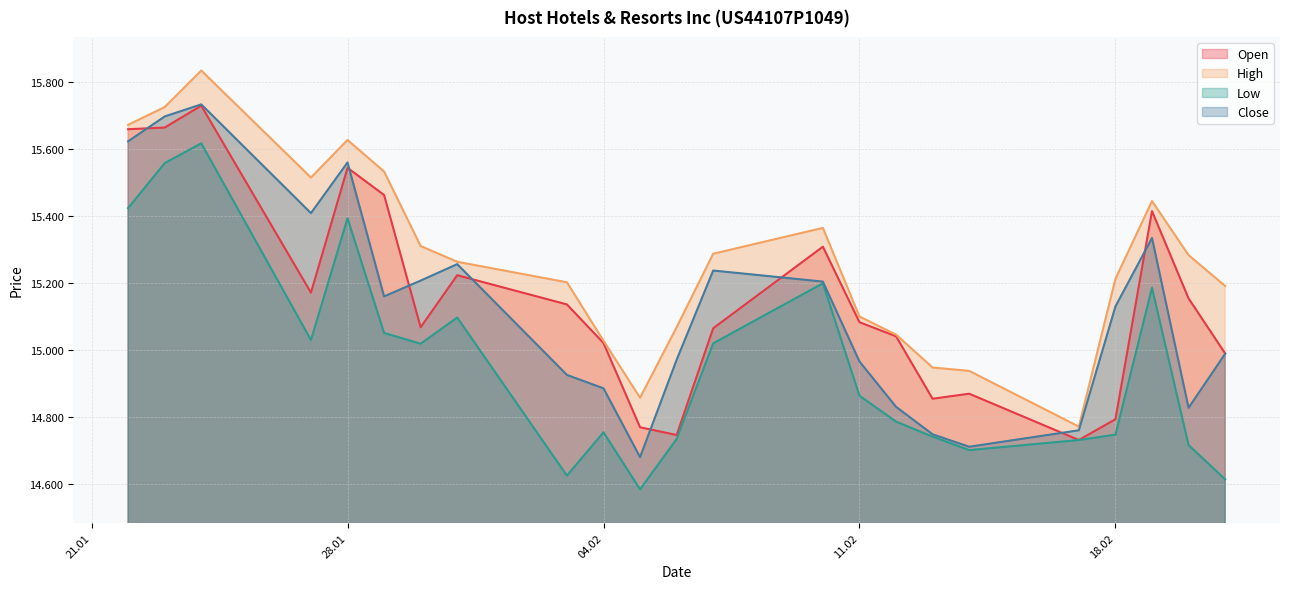

What are all the series names shown in the legend?

Open, High, Low, Close